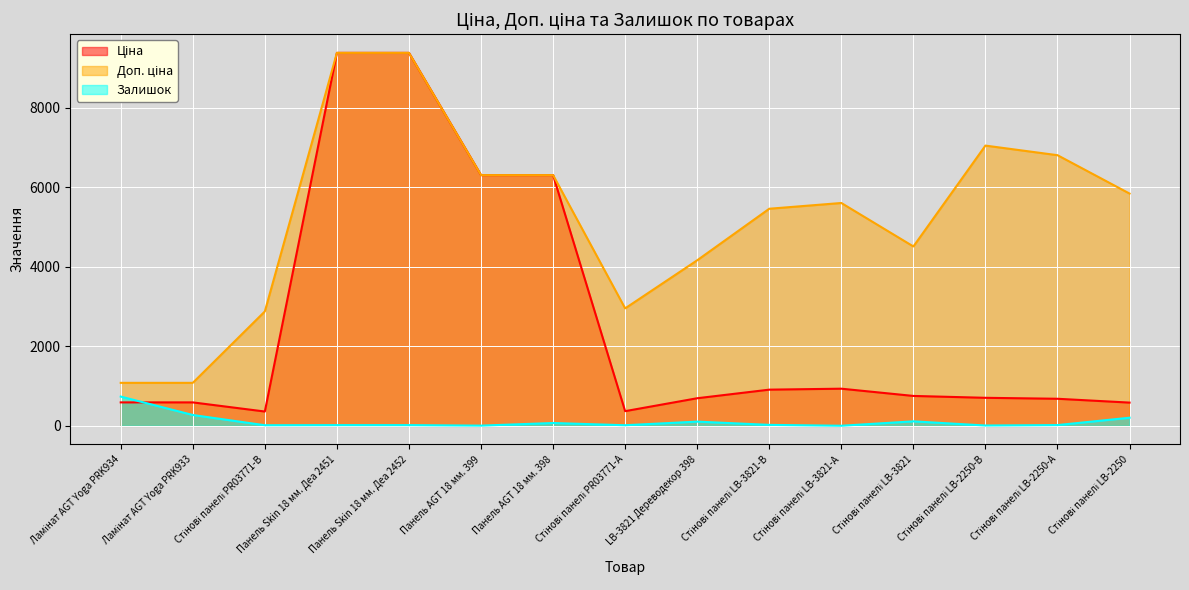

Which series has the widest spread of values?

Ціна